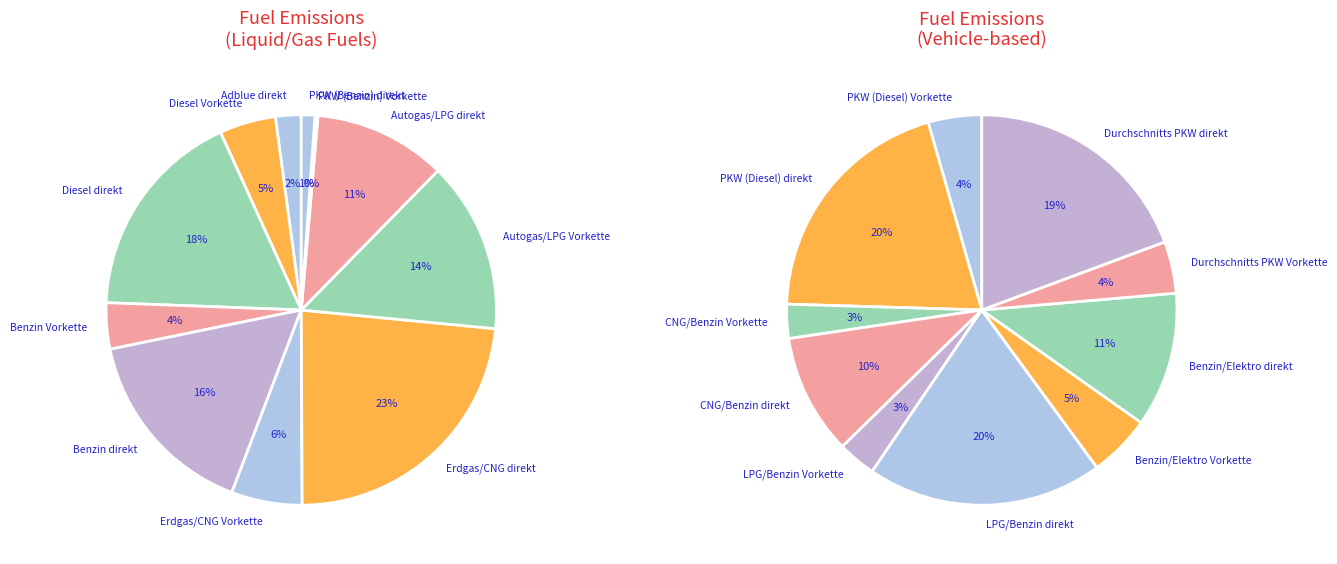

Which slice is the smallest?

PKW (Benzin) Vorkette